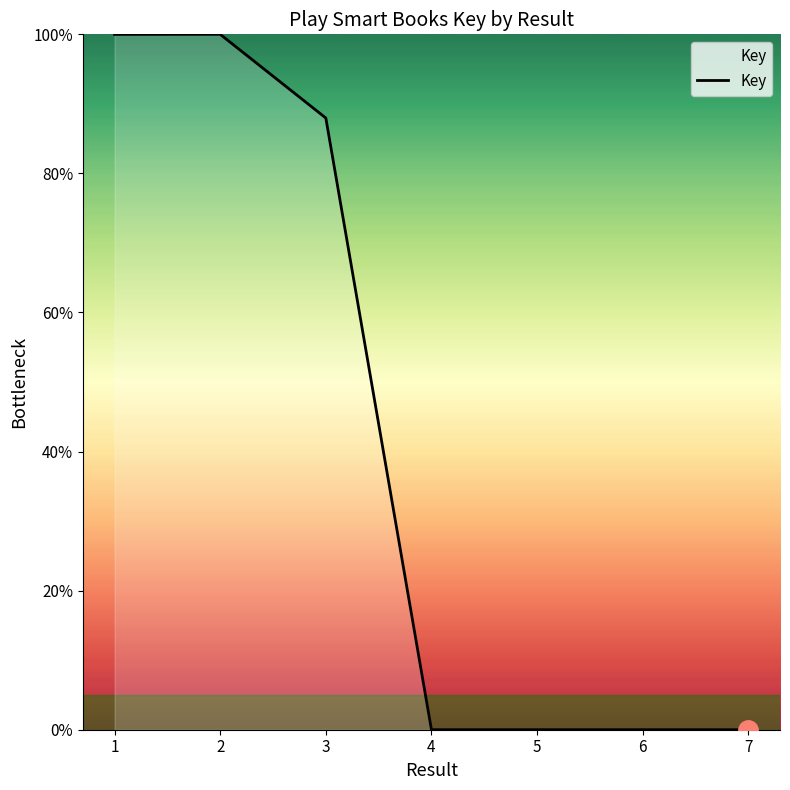

What is the maximum value shown in the chart?

100.0